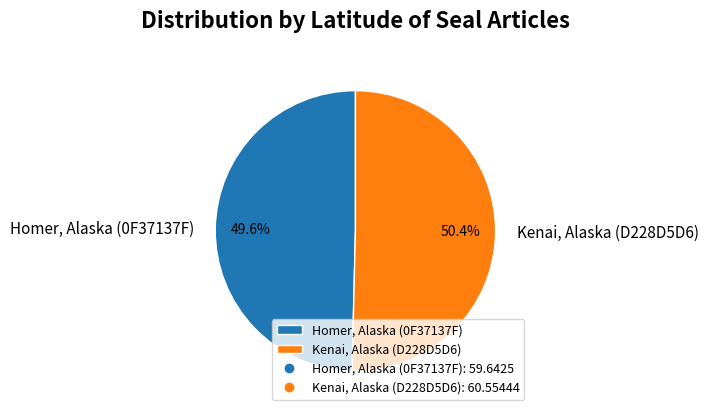

Count the number of slices in the pie.

2